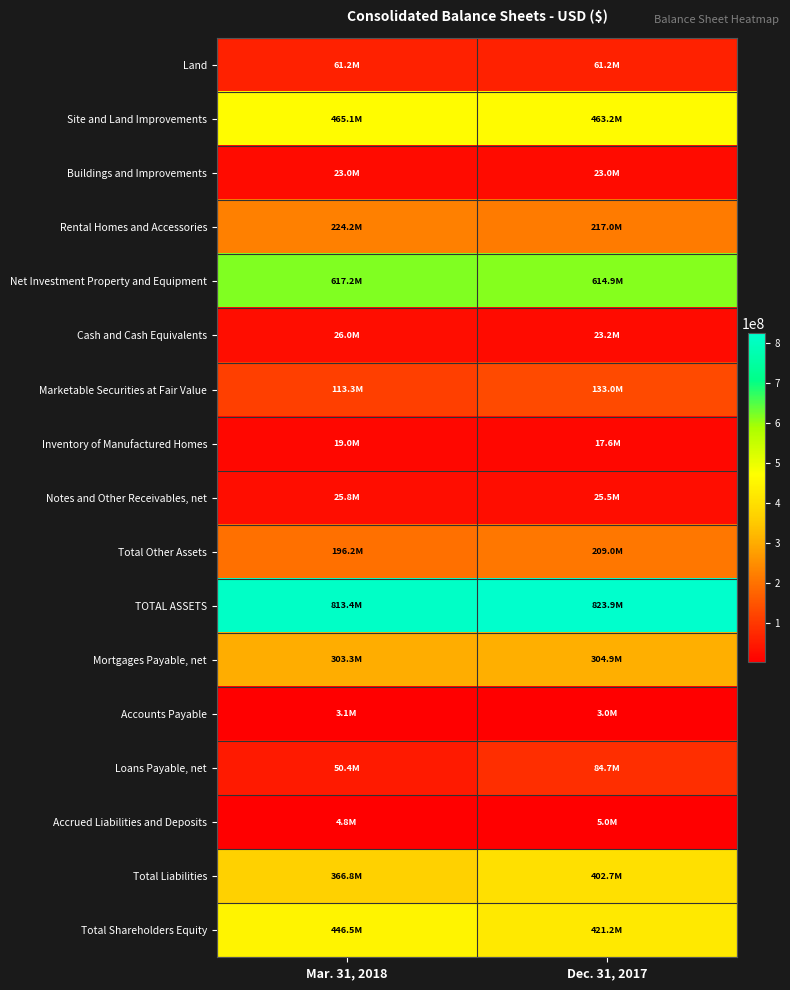

Which series has the largest total across all categories?

TOTAL ASSETS